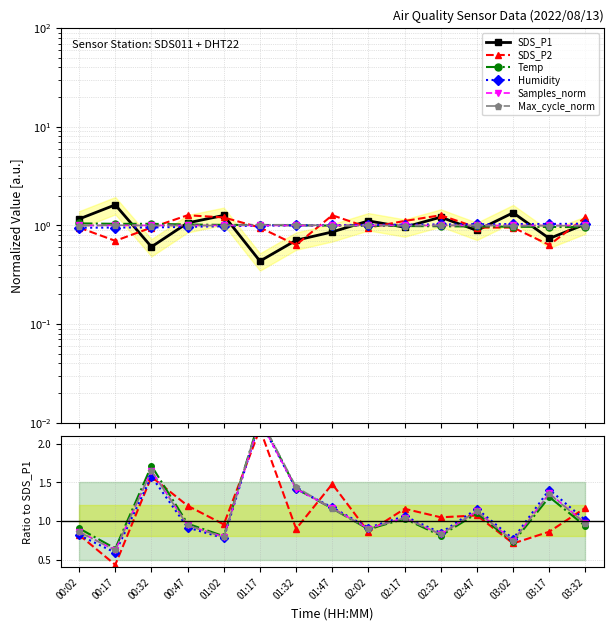

What is the difference between the SDS_P2 values at 01:47 and 01:02?

0.5